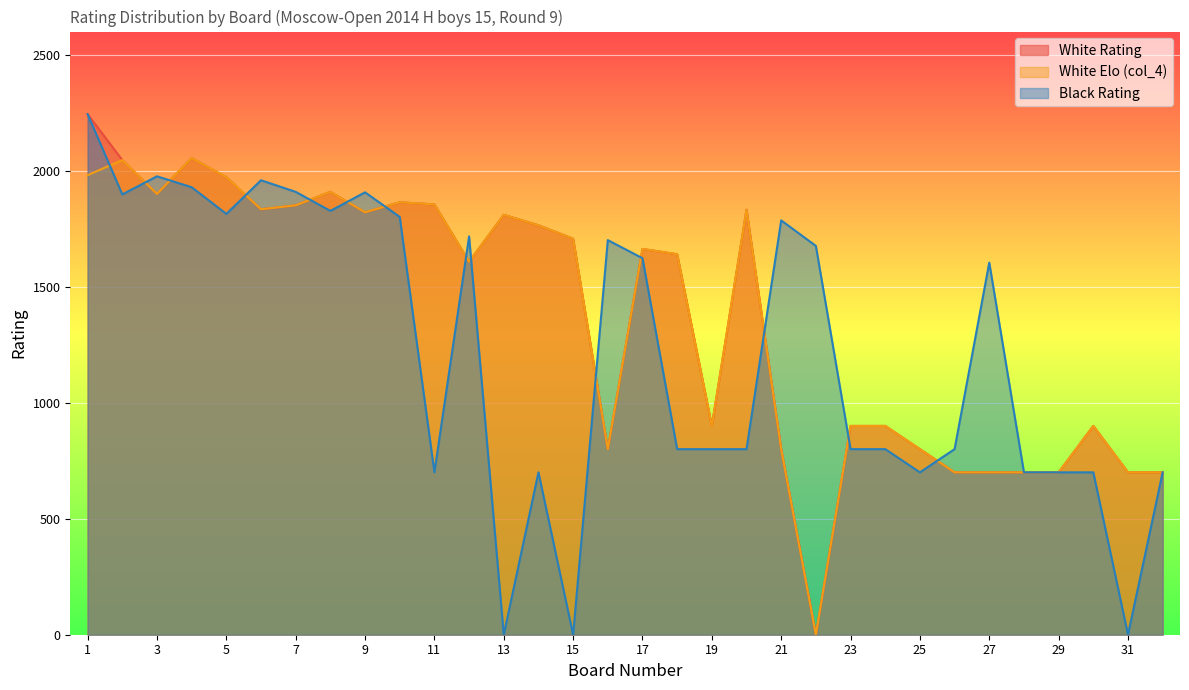

True or false: Black Rating and White Elo (col_4) cross at least once.

True